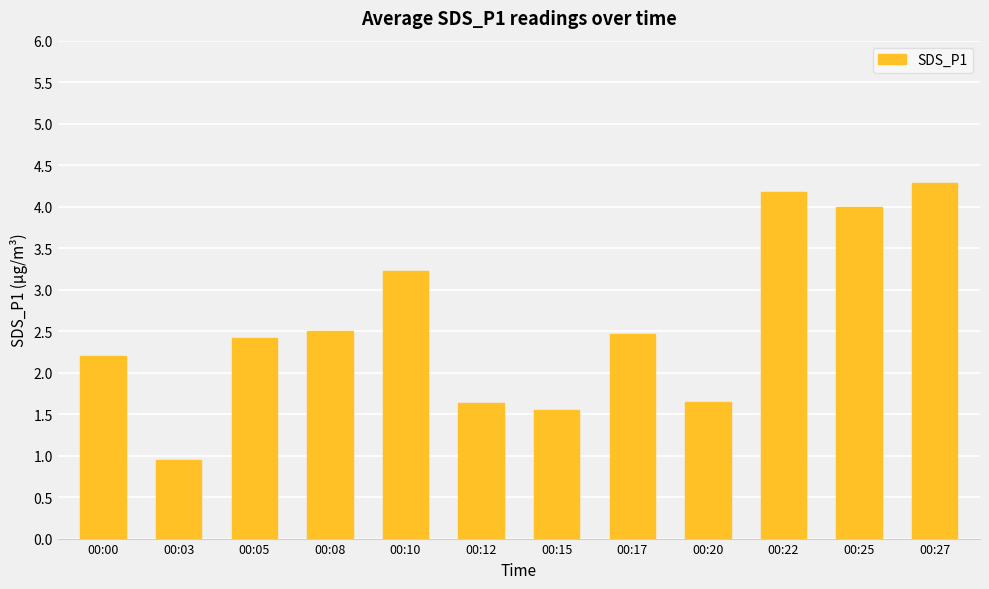

What is the ratio of the value at 00:22 to the value at 00:17?

1.7